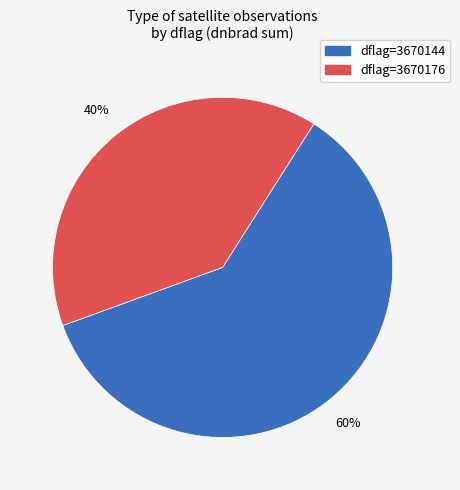

What percentage is the dflag=3670176 slice, to the nearest percent?

40%